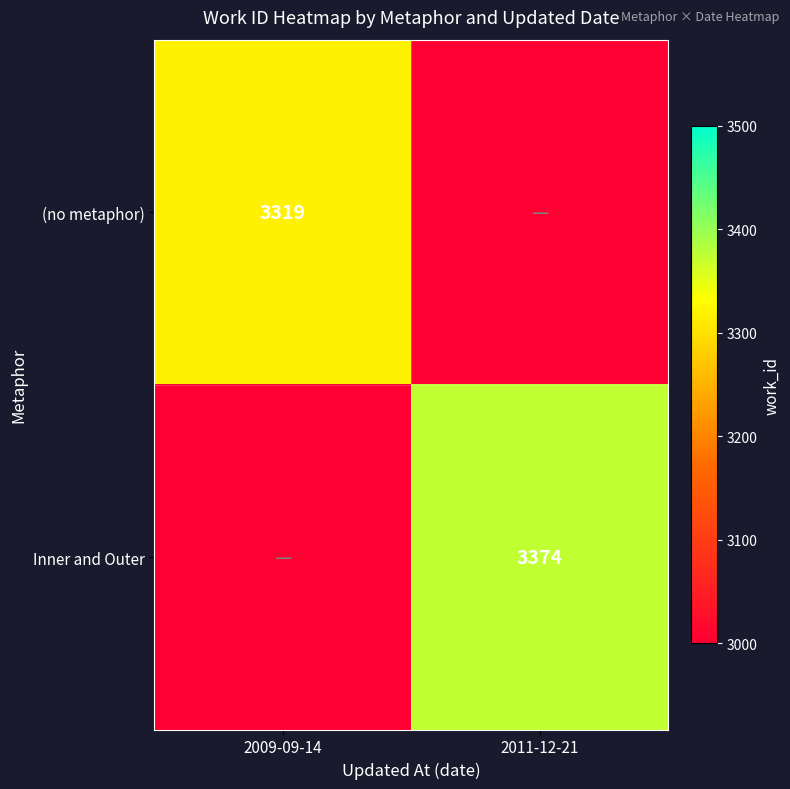

The (no metaphor) series shows 1313 at 2009-09-14. True or false?

False